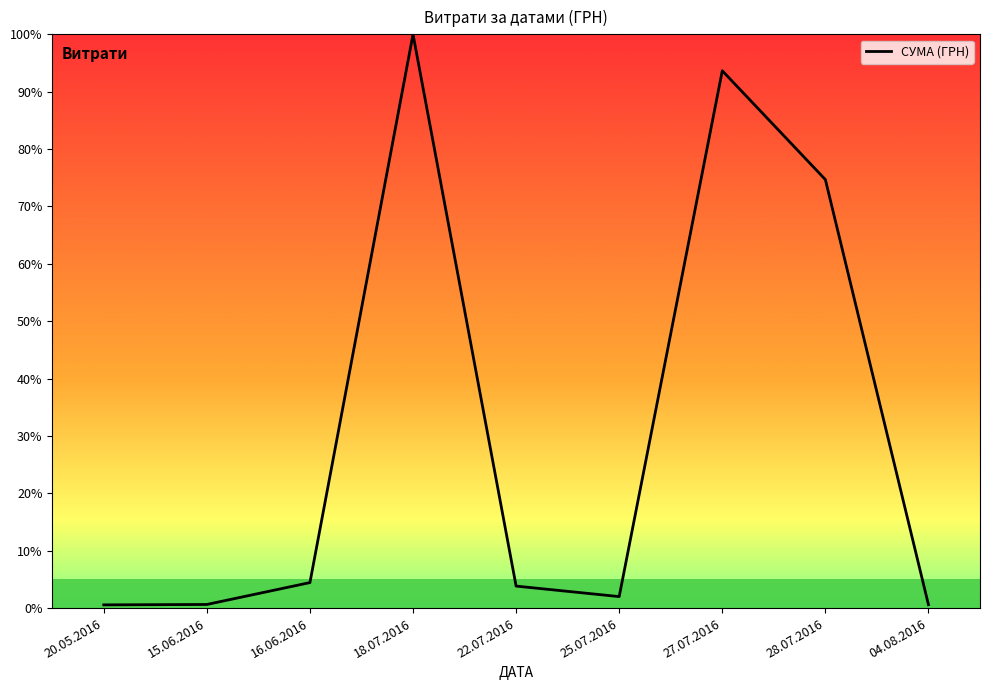

Which label corresponds to the largest value in the chart?

18.07.2016